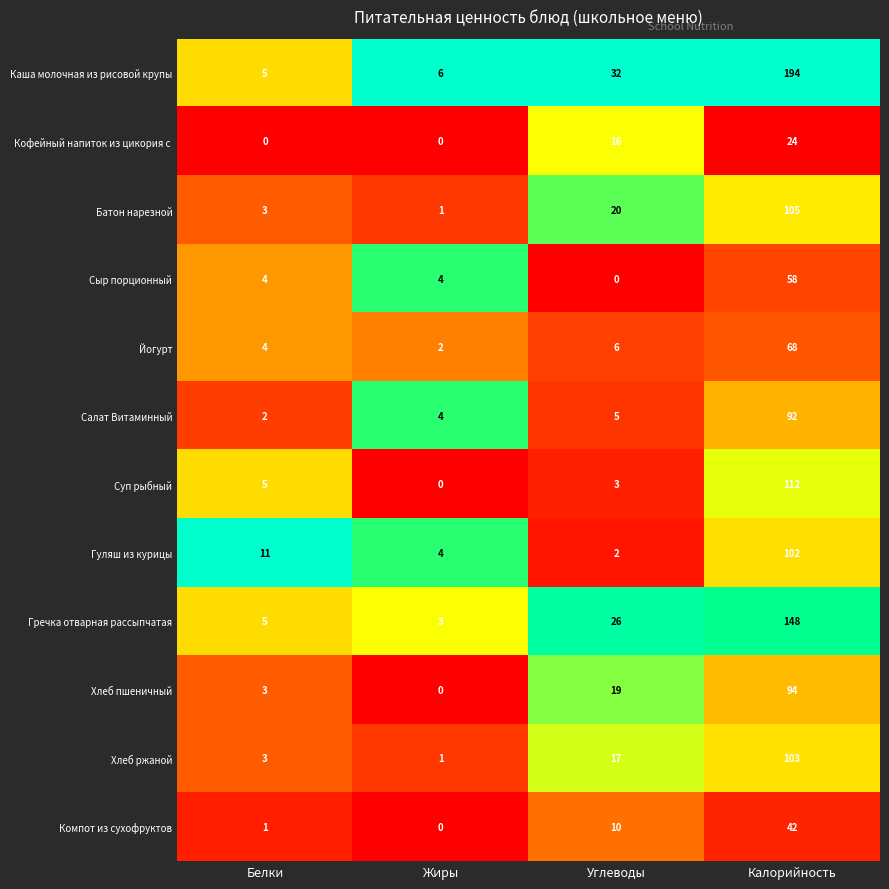

Which label corresponds to the largest value in the chart?

Калорийность